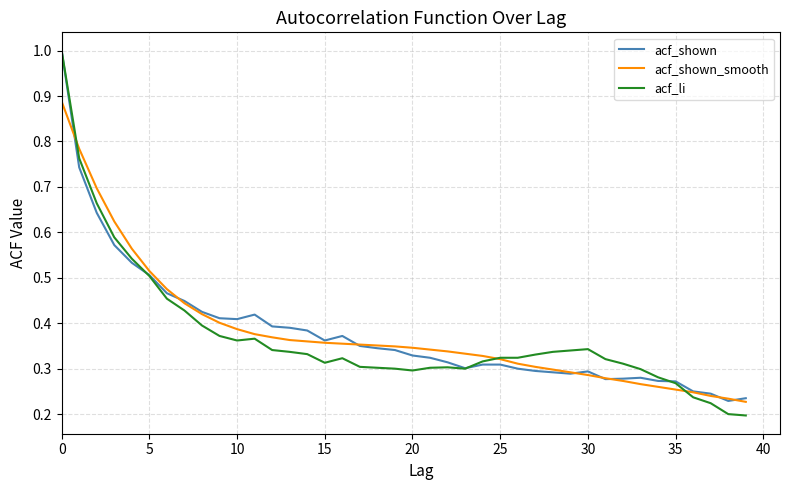

Which series has the widest spread of values?

acf_li